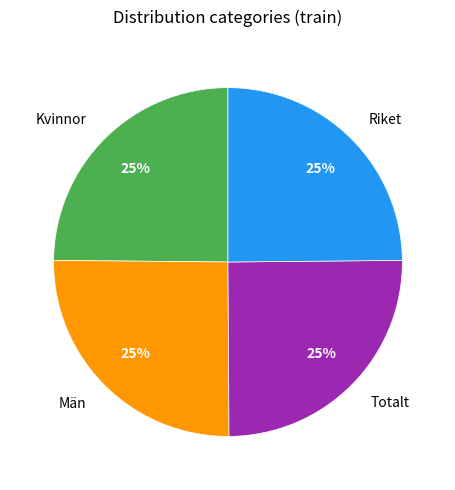

Is there a majority slice in this chart?

No